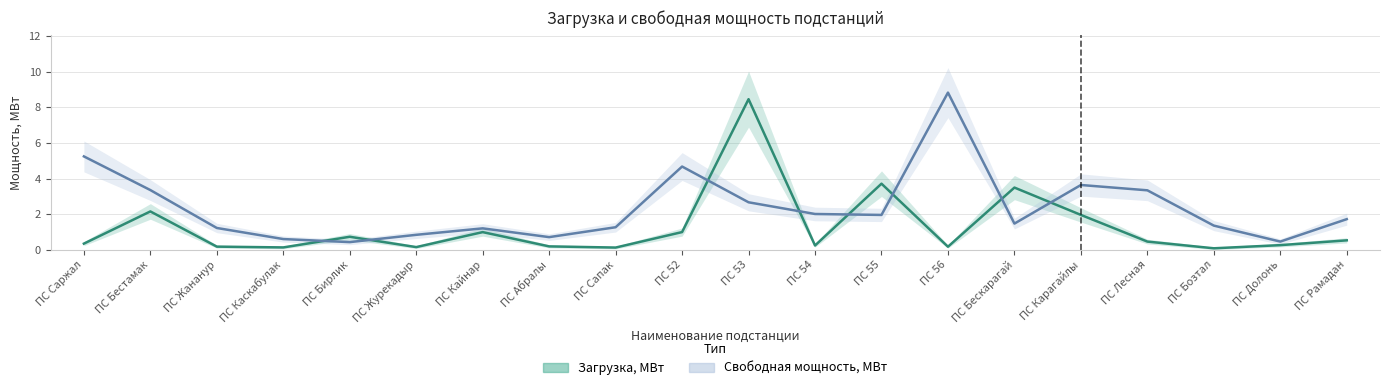

Which series has the widest spread of values?

Свободная мощность, МВт